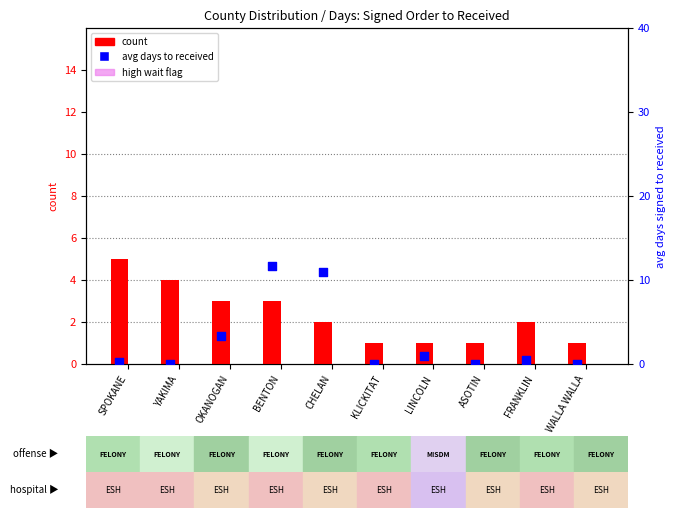

Which series contains the highest Y value?

avg days to received